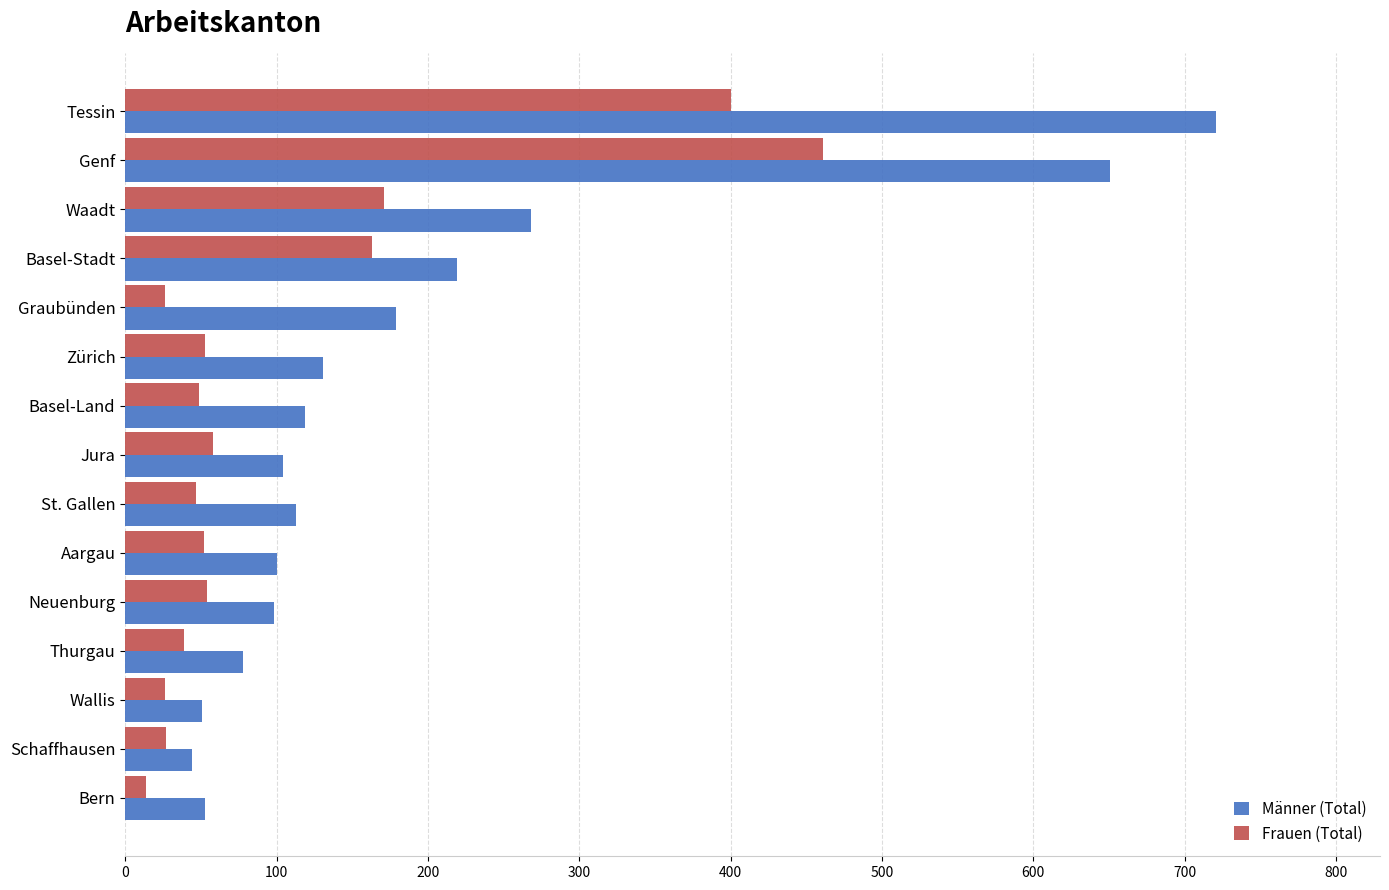

What is the difference between the second highest and second lowest values in the Frauen (Total) series?

374